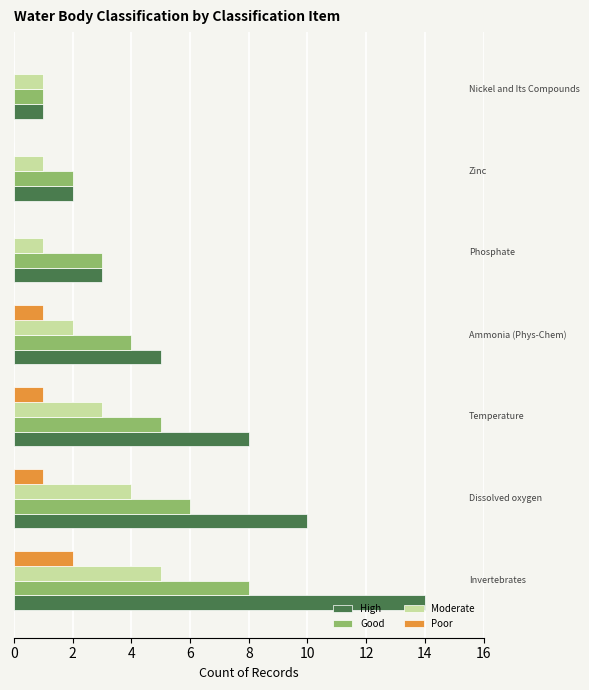

What is the maximum value shown in the chart?

14